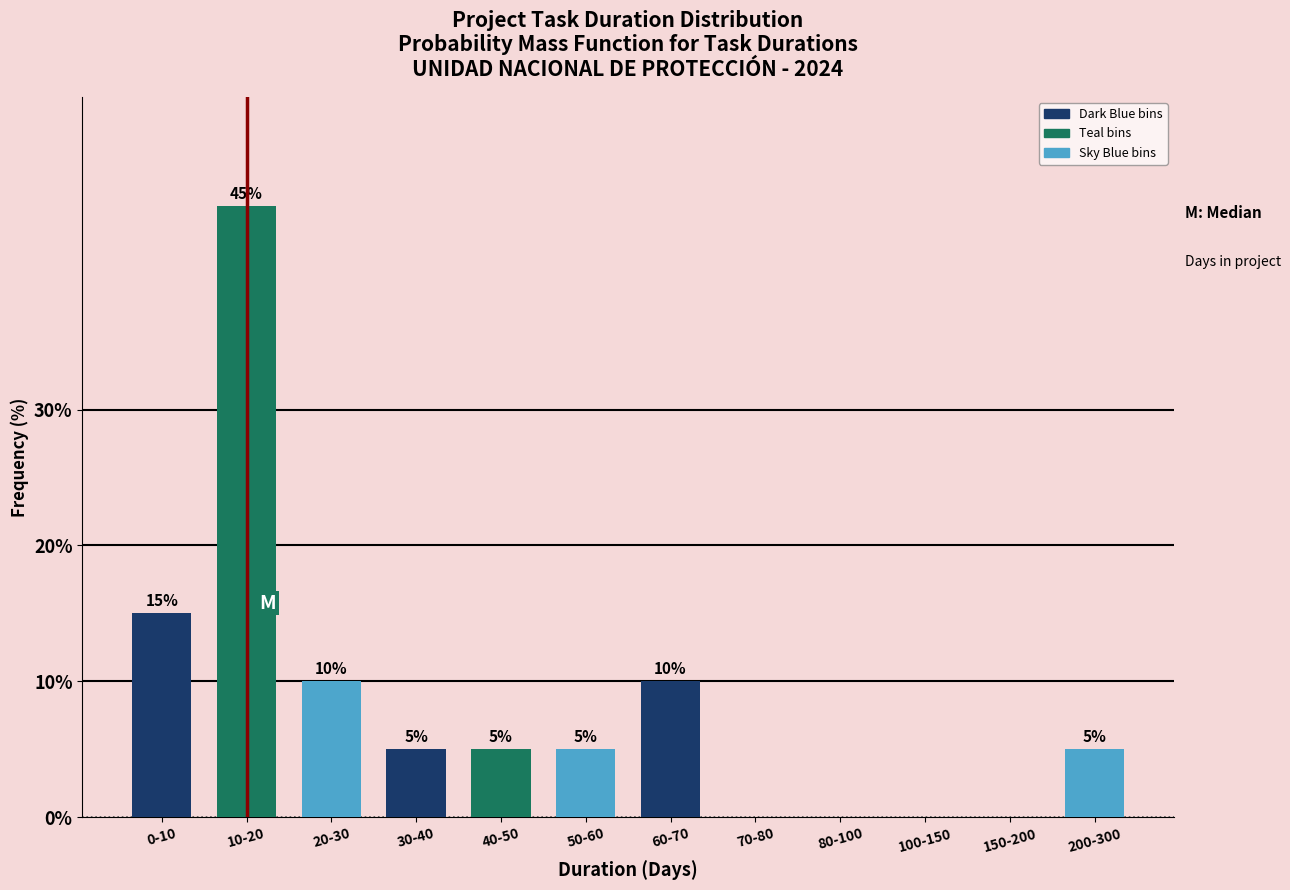

Reading right to left, transcribe all the data shown in this chart.

200-300=5	150-200=0	100-150=0	80-100=0	70-80=0	60-70=10	50-60=5	40-50=5	30-40=5	20-30=10	10-20=45	0-10=15